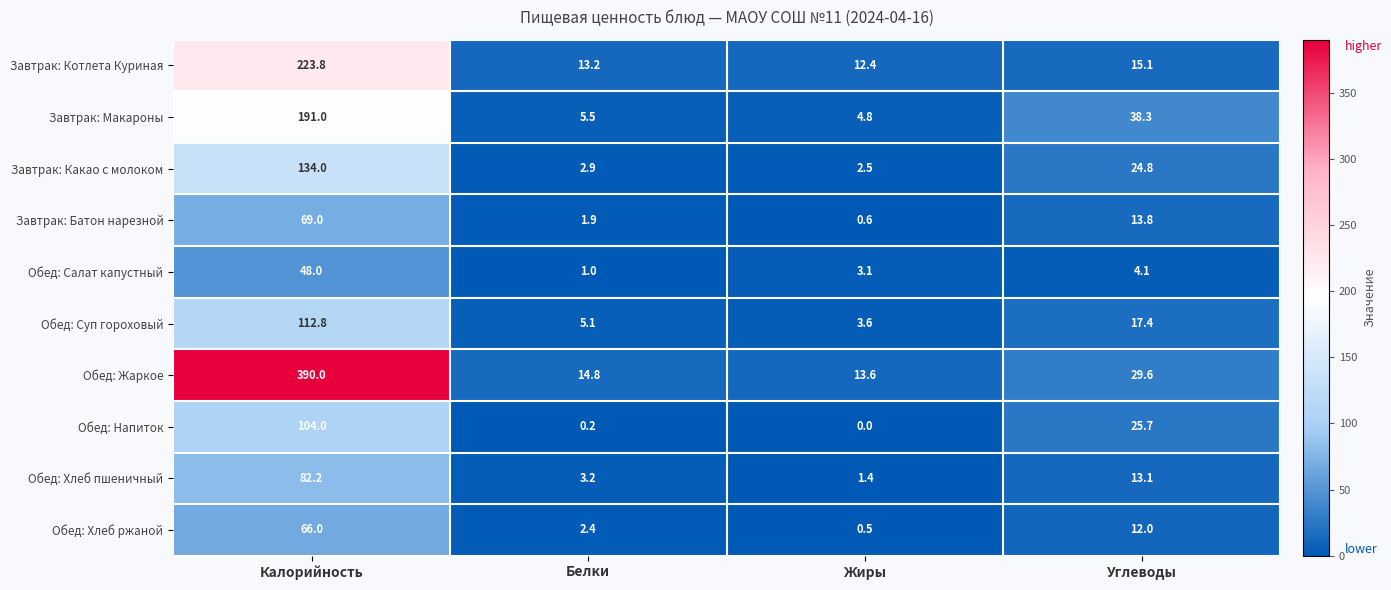

Which series has the largest total across all categories?

Обед: Жаркое